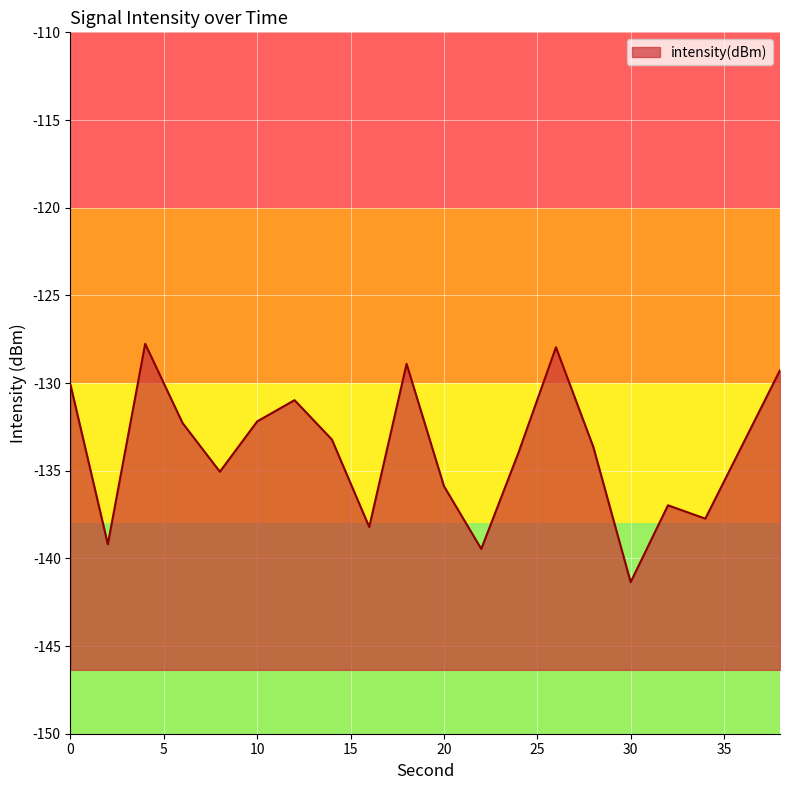

Reading left to right, extract all data points from this chart.

0=-130.1	2=-139.2	4=-127.8	6=-132.3	8=-135.1	10=-132.2	12=-131.0	14=-133.2	16=-138.2	18=-128.9	20=-135.9	22=-139.5	24=-134.0	26=-128.0	28=-133.6	30=-141.4	32=-137.0	34=-137.7	36=-133.5	38=-129.3